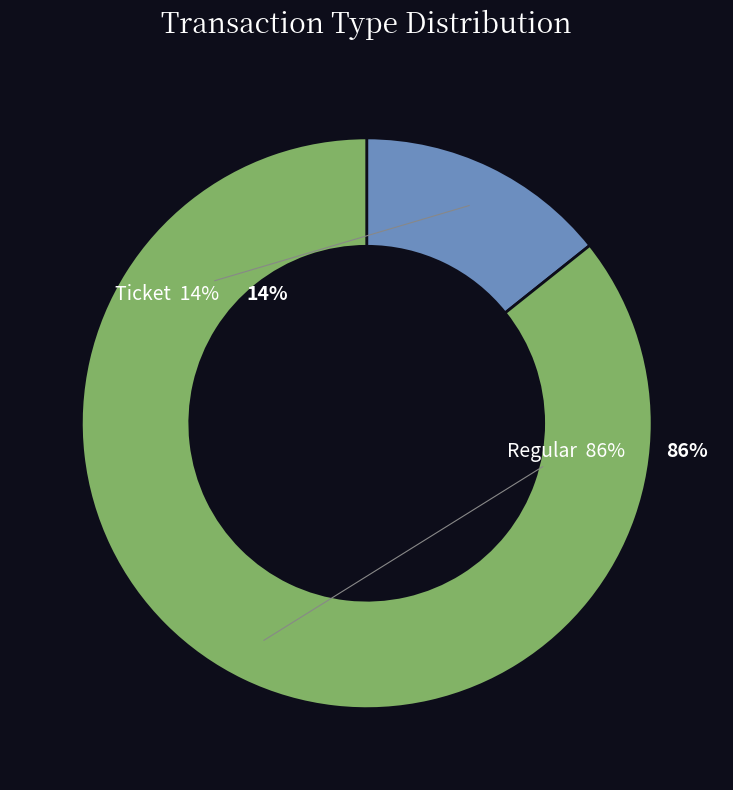

Which slice is the smallest?

Ticket (io_index=0)